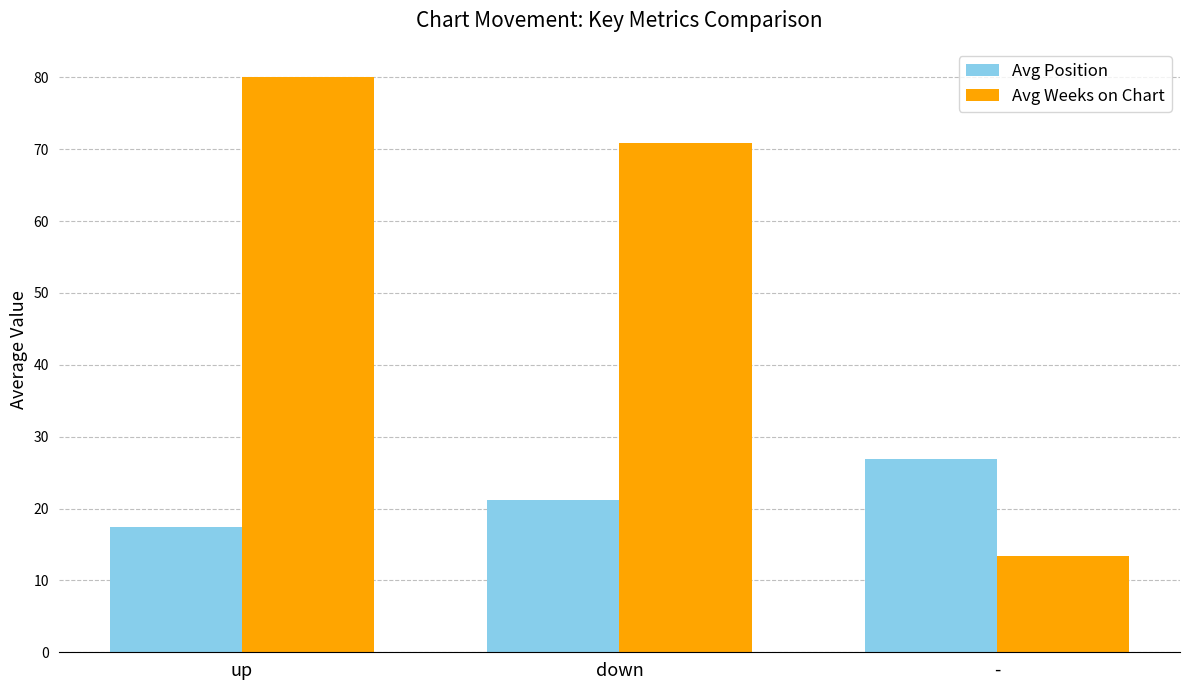

True or false: Avg Weeks on Chart has a value of 80.1 at up.

True